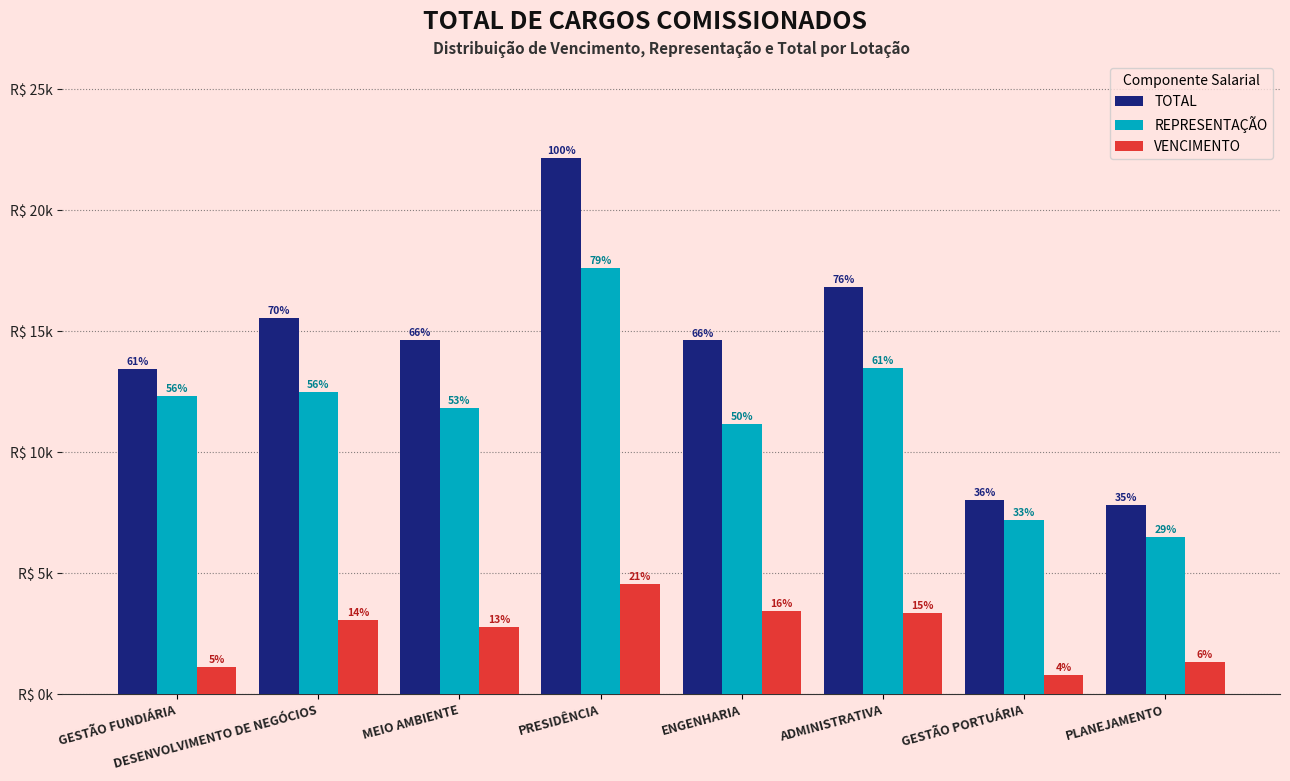

At how many categories does at least one series exceed 14233?

5